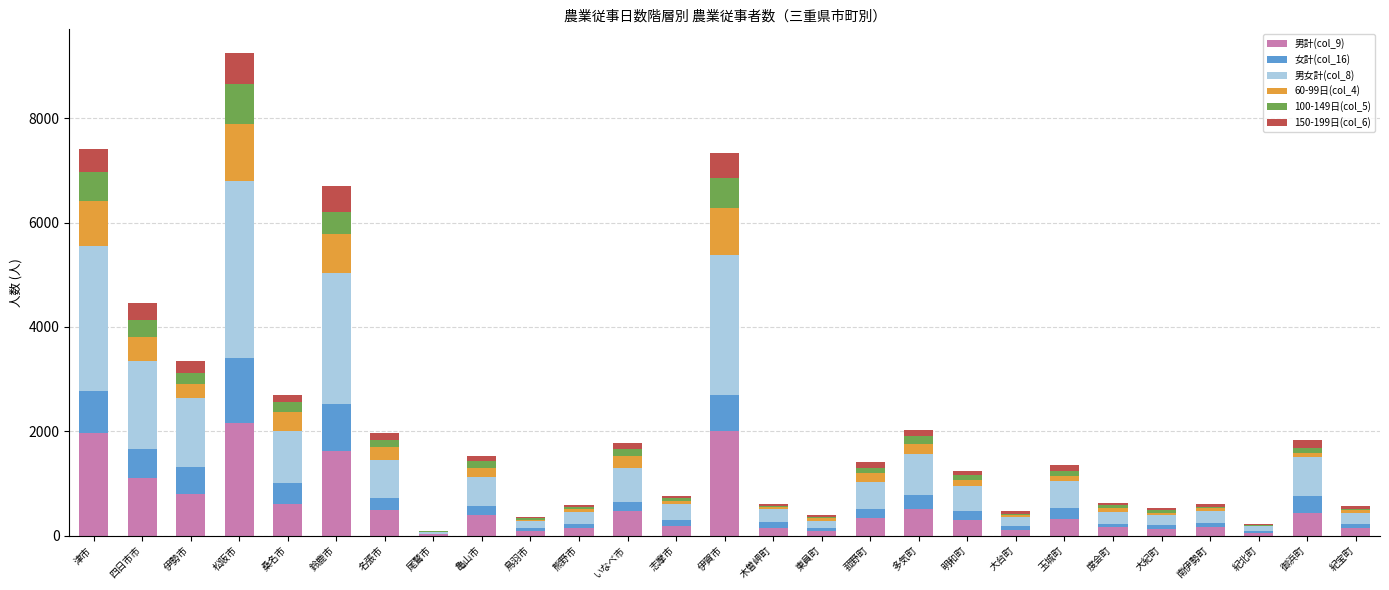

True or false: 男計(col_9) has a value of 1276 at 伊勢市.

False